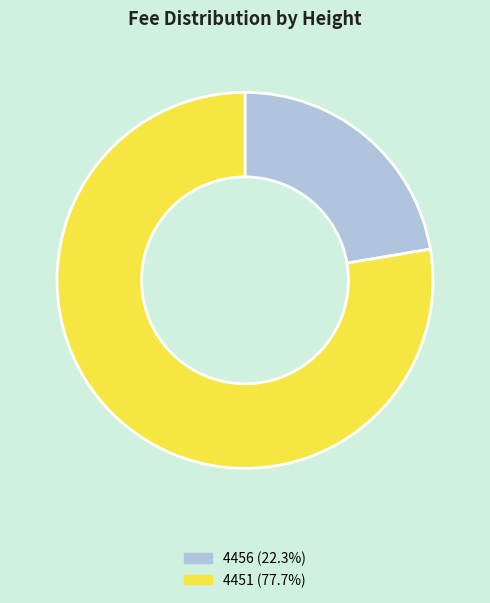

How many slices are in this pie chart?

2